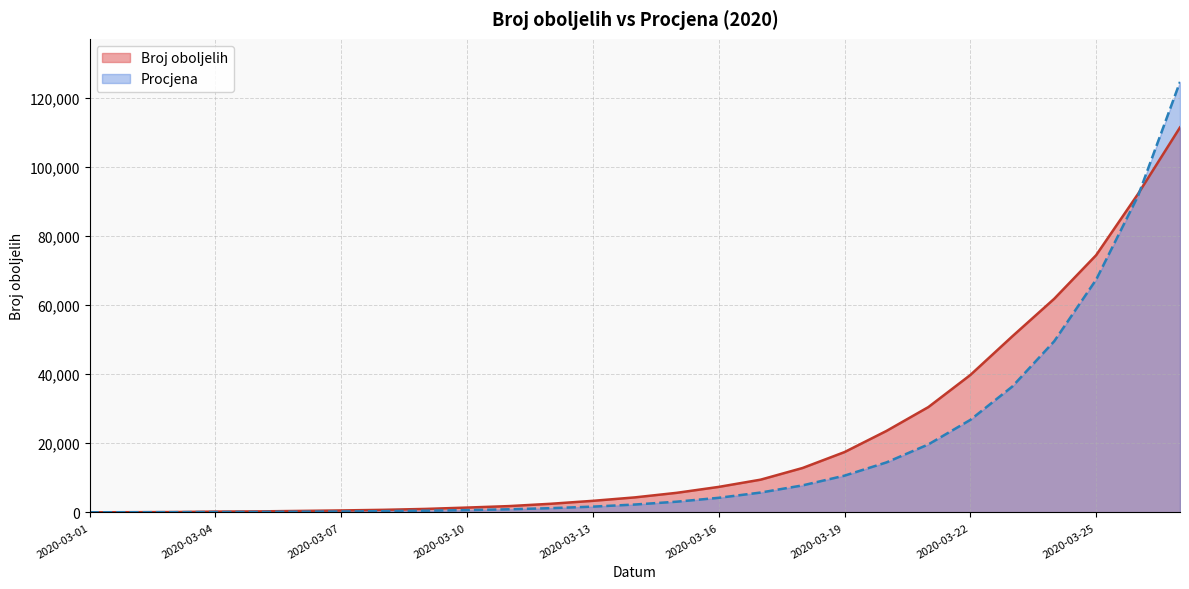

Is it true that Broj oboljelih equals 5674.0 at 2020-03-15?

True